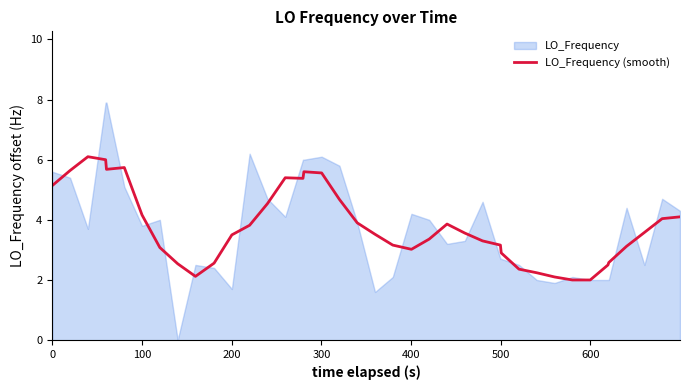

Is it true that the value at 29 is 1.0?

False